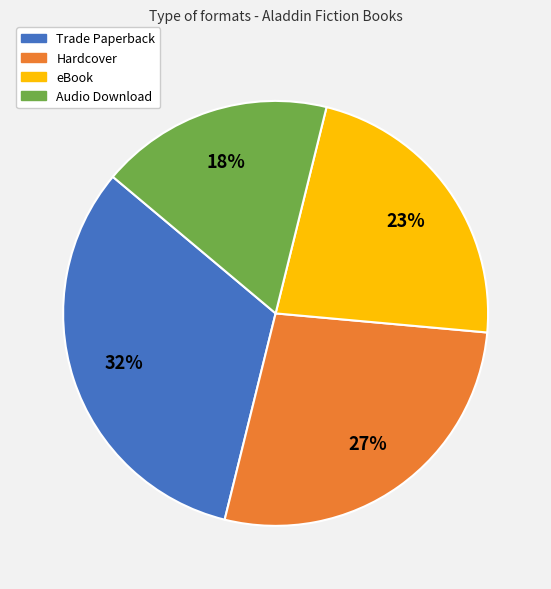

Is the sum of Audio Download and eBook greater than half?

No